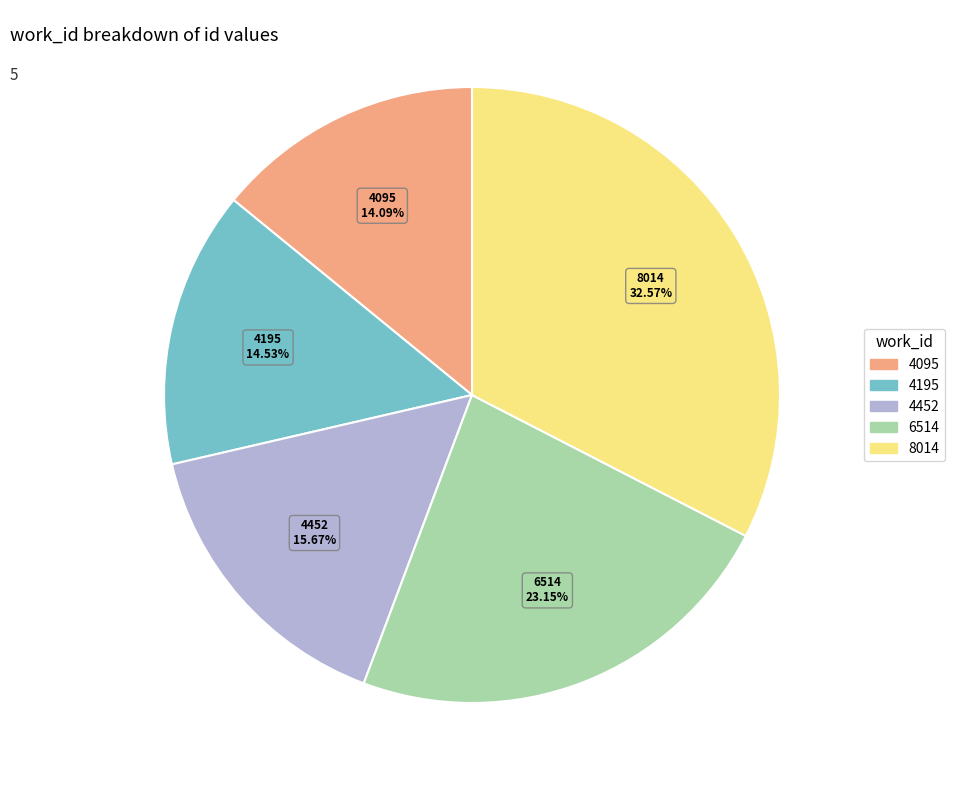

Approximately how many times larger is the value at 6514 compared to 4195?

1.6